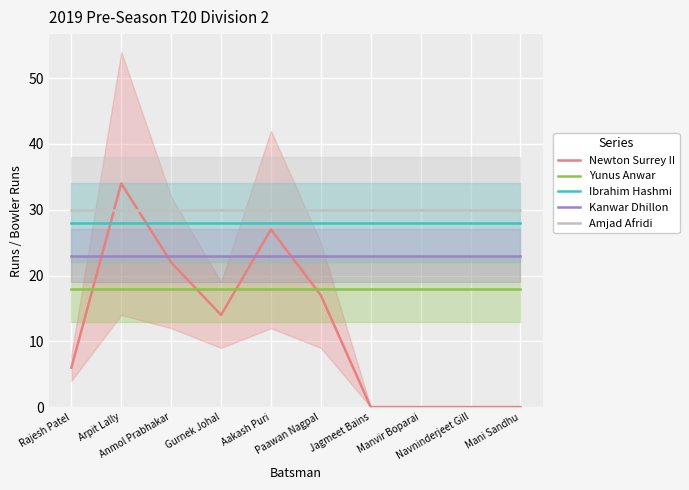

True or false: Amjad Afridi and Yunus Anwar intersect in this chart.

False